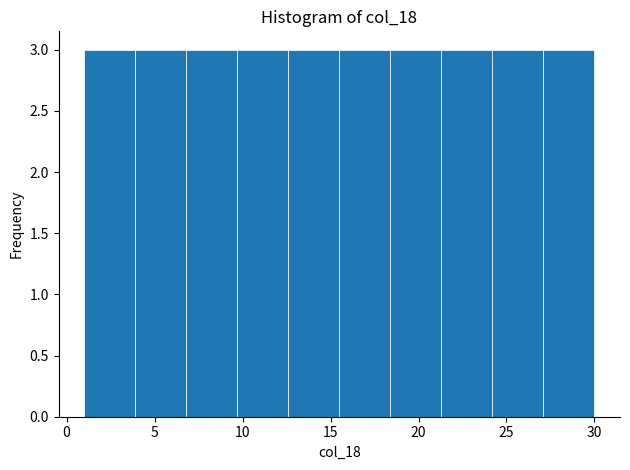

Reading left to right, list every bar in this chart as the range it spans on the x-axis followed by its height. Neither the bar edges nor the heights are printed on the chart, so give them approximately, as read against the axes.

1.0 to 3.9: 3
3.9 to 6.8: 3
6.8 to 9.7: 3
9.7 to 12.6: 3
12.6 to 15.5: 3
15.5 to 18.4: 3
18.4 to 21.3: 3
21.3 to 24.2: 3
24.2 to 27.1: 3
27.1 to 30.0: 3